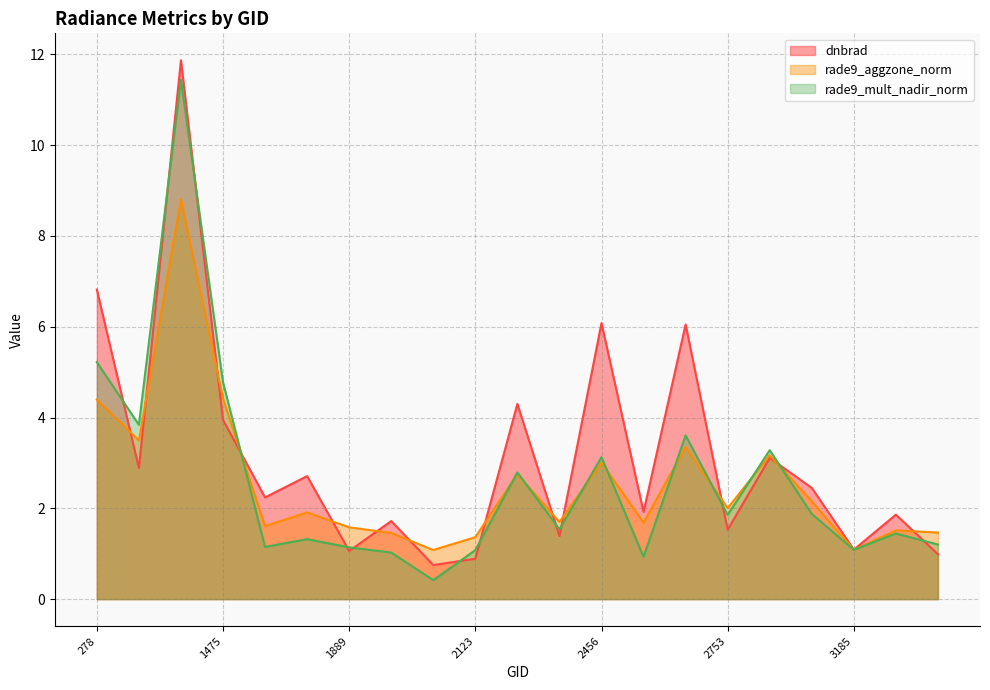

Where is rade9_mult_nadir_norm nearest to the value 5?

1475